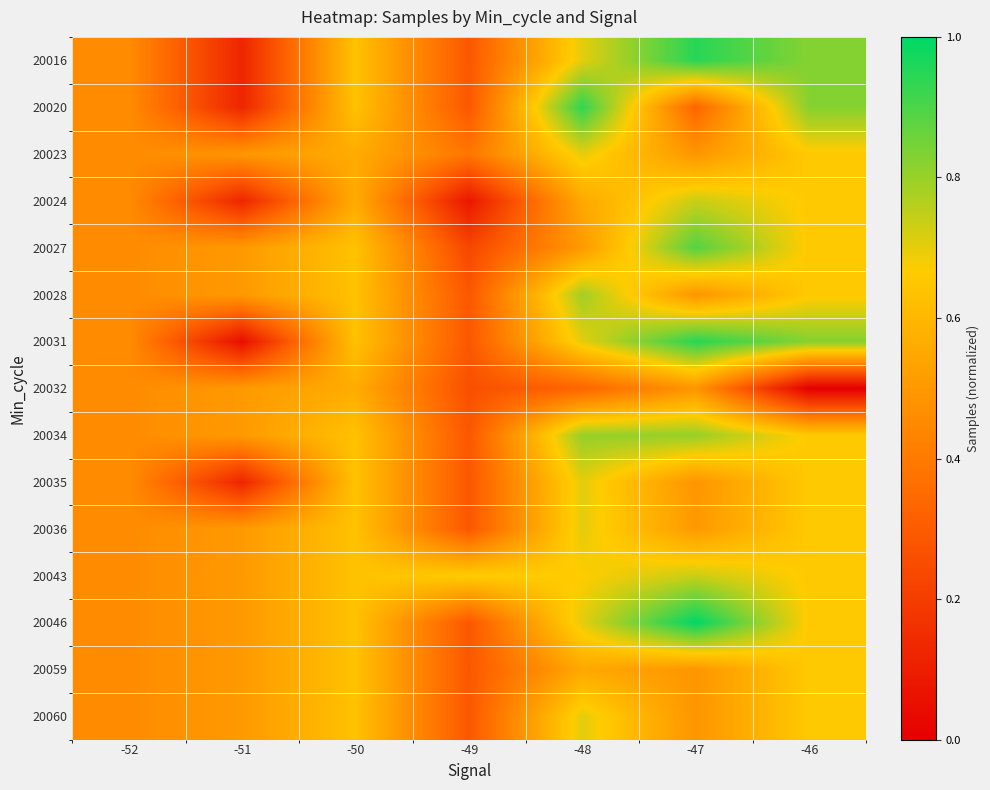

Reading right to left, what are all the values shown in this chart?

20016: -46=0.8	-47=0.9	-48=0.7	-49=0.3	-50=0.6	-51=0.1	-52=0.5
20020: -46=0.8	-47=0.3	-48=0.9	-49=0.3	-50=0.6	-51=0.1	-52=0.5
20023: -46=0.7	-47=0.5	-48=0.7	-49=0.4	-50=0.6	-51=0.5	-52=0.5
20024: -46=0.7	-47=0.7	-48=0.6	-49=0.1	-50=0.6	-51=0.1	-52=0.5
20027: -46=0.7	-47=0.9	-48=0.5	-49=0.2	-50=0.6	-51=0.5	-52=0.5
20028: -46=0.7	-47=0.5	-48=0.8	-49=0.3	-50=0.6	-51=0.5	-52=0.5
20031: -46=0.8	-47=0.9	-48=0.7	-49=0.3	-50=0.6	-51=0.1	-52=0.5
20032: -46=0.0	-47=0.5	-48=0.3	-49=0.3	-50=0.6	-51=0.5	-52=0.5
20034: -46=0.7	-47=0.8	-48=0.8	-49=0.3	-50=0.6	-51=0.5	-52=0.5
20035: -46=0.7	-47=0.5	-48=0.7	-49=0.3	-50=0.6	-51=0.1	-52=0.5
20036: -46=0.7	-47=0.5	-48=0.7	-49=0.3	-50=0.6	-51=0.5	-52=0.5
20043: -46=0.7	-47=0.7	-48=0.7	-49=0.7	-50=0.6	-51=0.5	-52=0.5
20046: -46=0.7	-47=1.0	-48=0.7	-49=0.3	-50=0.6	-51=0.5	-52=0.5
20059: -46=0.7	-47=0.5	-48=0.6	-49=0.3	-50=0.6	-51=0.5	-52=0.5
20060: -46=0.7	-47=0.5	-48=0.7	-49=0.3	-50=0.6	-51=0.5	-52=0.5